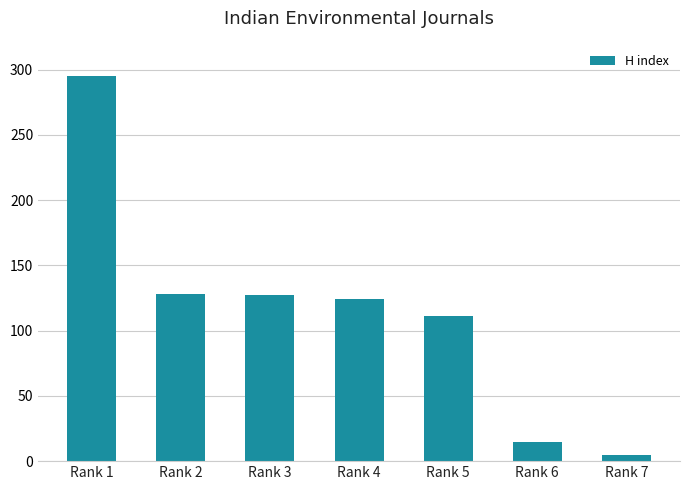

What is the maximum value shown in the chart?

295